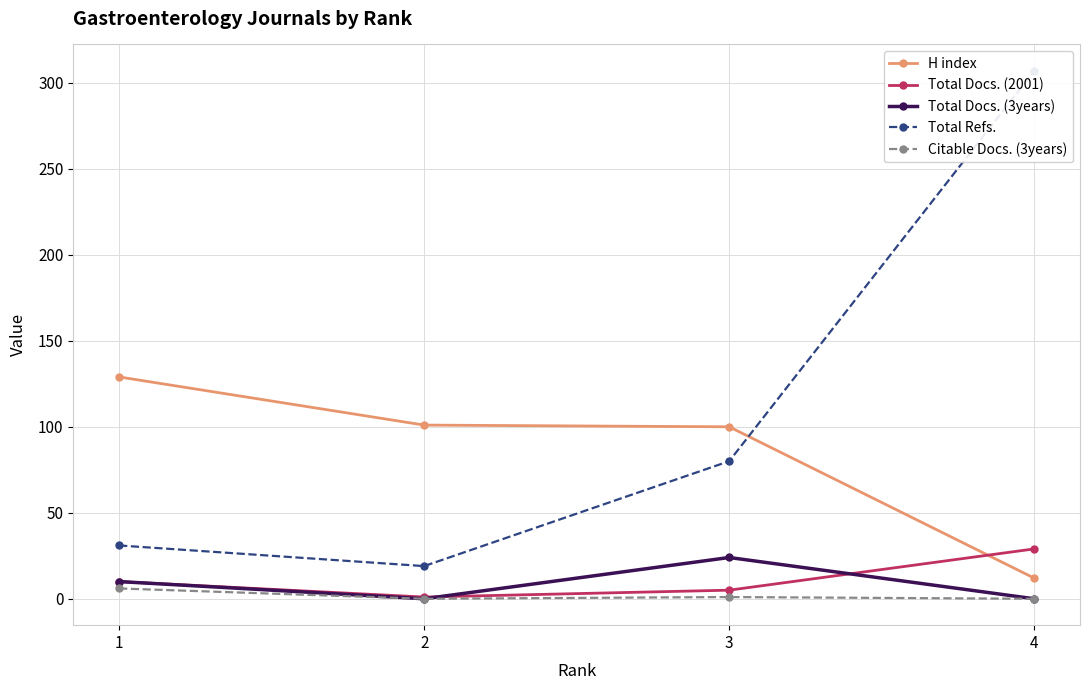

True or false: Citable Docs. (3years) and Total Refs. cross at least once.

False